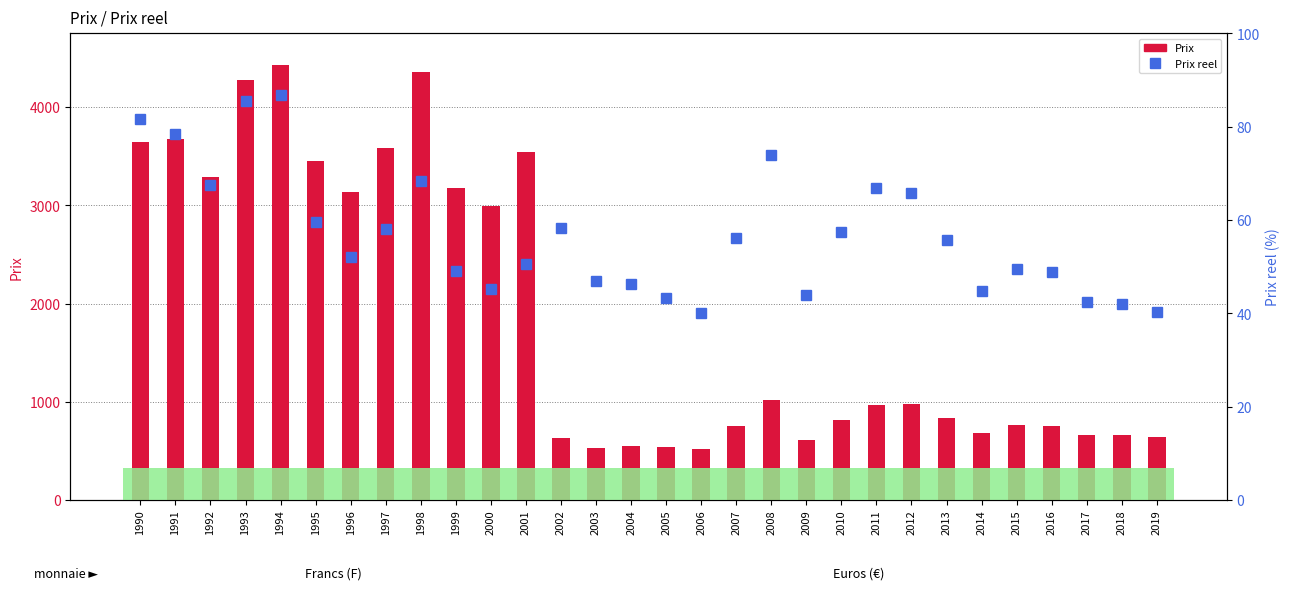

Reading right to left, transcribe all the data shown in this chart.

Prix: 2019=645.8	2018=664.3	2017=661.9	2016=757.6	2015=761.5	2014=681.1	2013=840.3	2012=980.0	2011=964.0	2010=814.6	2009=615.8	2008=1017.5	2007=750.7	2006=521.7	2005=543.1	2004=549.4	2003=526.4	2002=629.1	2001=3540.5	2000=2989.2	1999=3179.4	1998=4353.6	1997=3589.1	1996=3132.2	1995=3452.6	1994=4432.8	1993=4274.4	1992=3291.7	1991=3673.5	1990=3647.1
Prix reel: 2019=40.2	2018=42.0	2017=42.4	2016=49.0	2015=49.5	2014=44.7	2013=55.8	2012=65.8	2011=66.8	2010=57.4	2009=43.9	2008=73.9	2007=56.3	2006=40.0	2005=43.4	2004=46.4	2003=46.9	2002=58.2	2001=50.6	2000=45.2	1999=49.1	1998=68.3	1997=58.0	1996=52.1	1995=59.5	1994=86.9	1993=85.6	1992=67.6	1991=78.4	1990=81.7